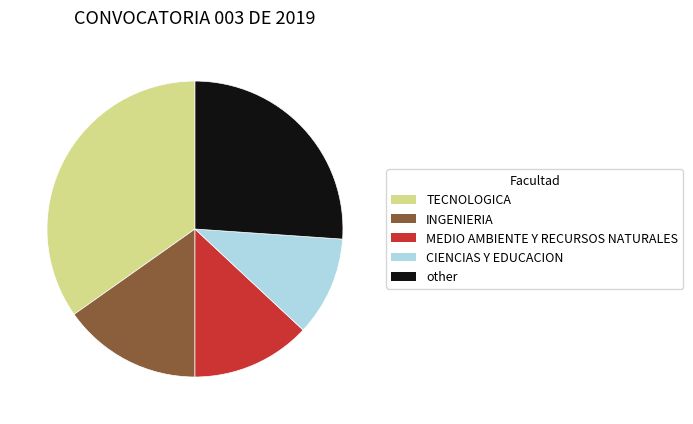

The CIENCIAS Y EDUCACION slice represents 5% of the pie. True or false?

False